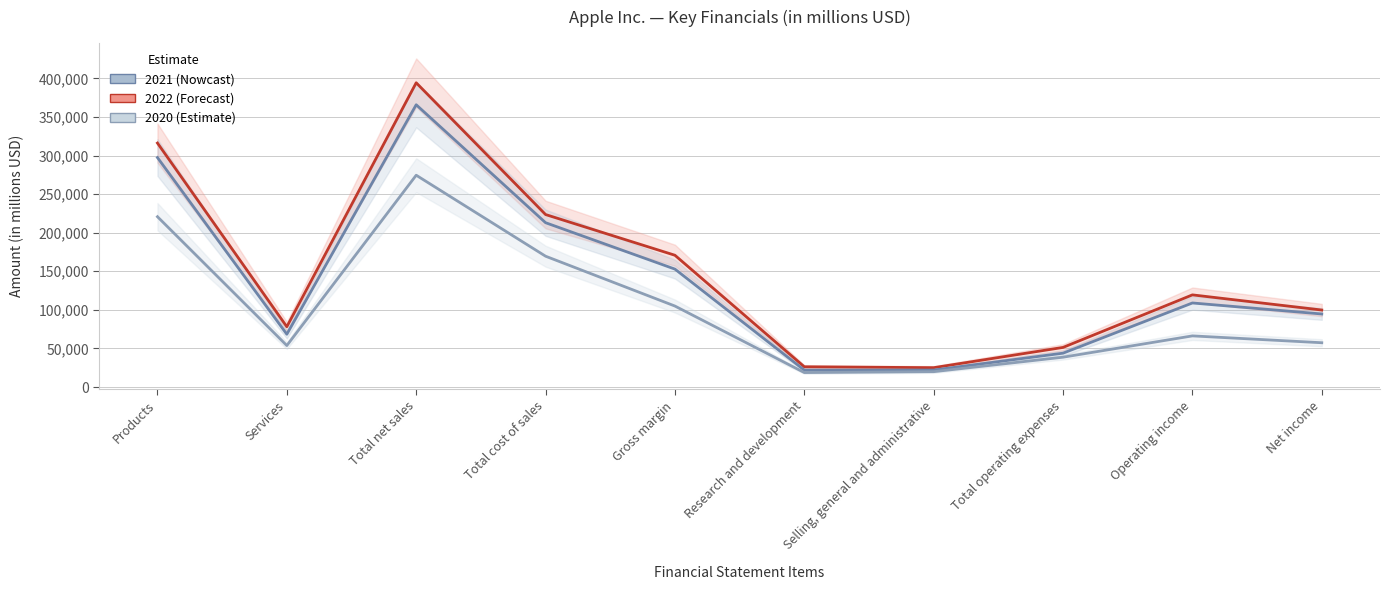

Count the number of categories in the chart.

10